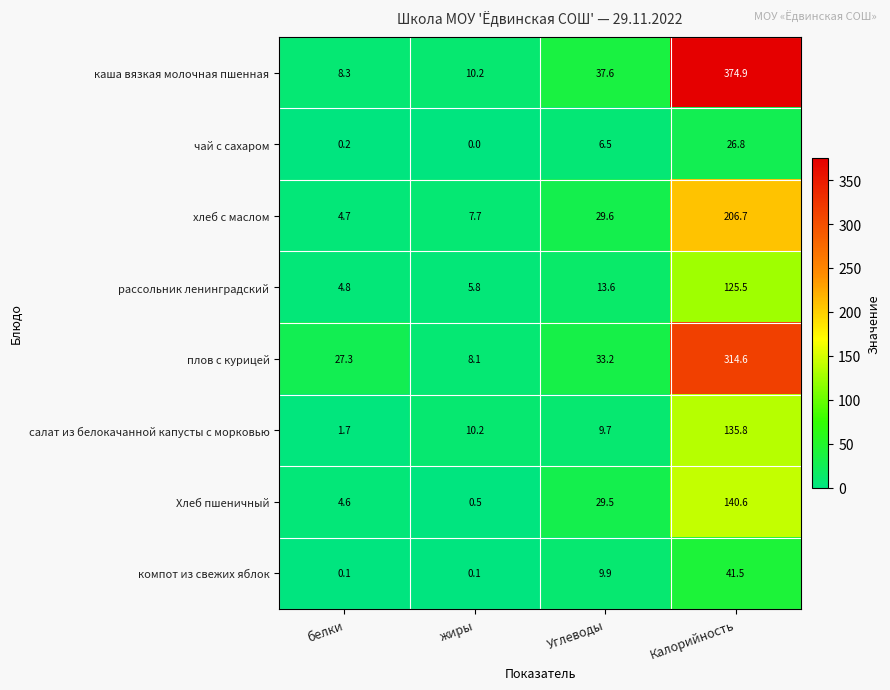

Which series has the largest range (max minus min)?

каша вязкая молочная пшенная